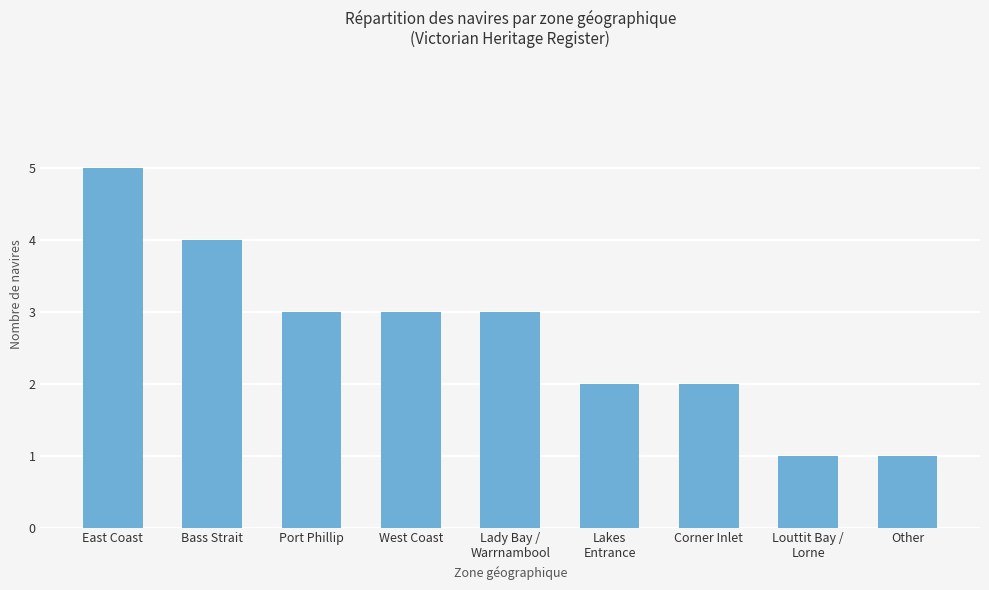

Between Other and West Coast, which is larger?

West Coast